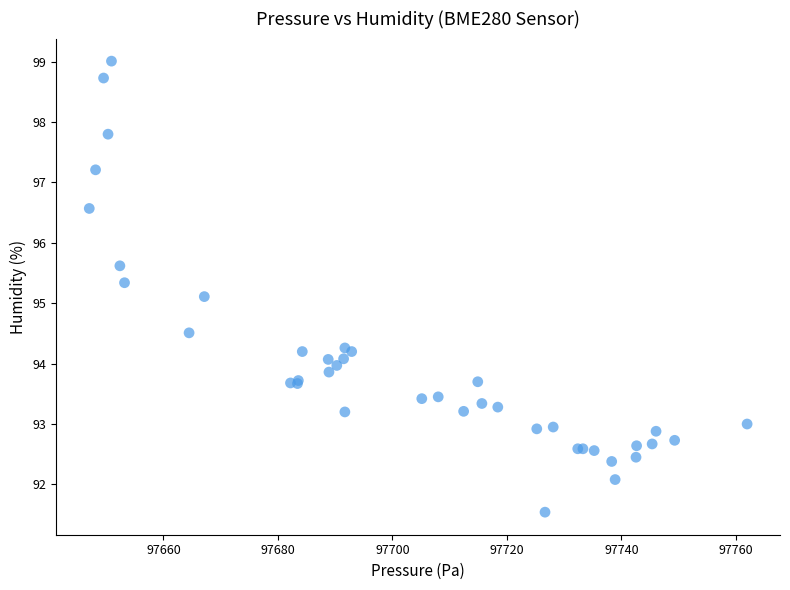

What Y value in the scatter plot is closest to 95?

95.1